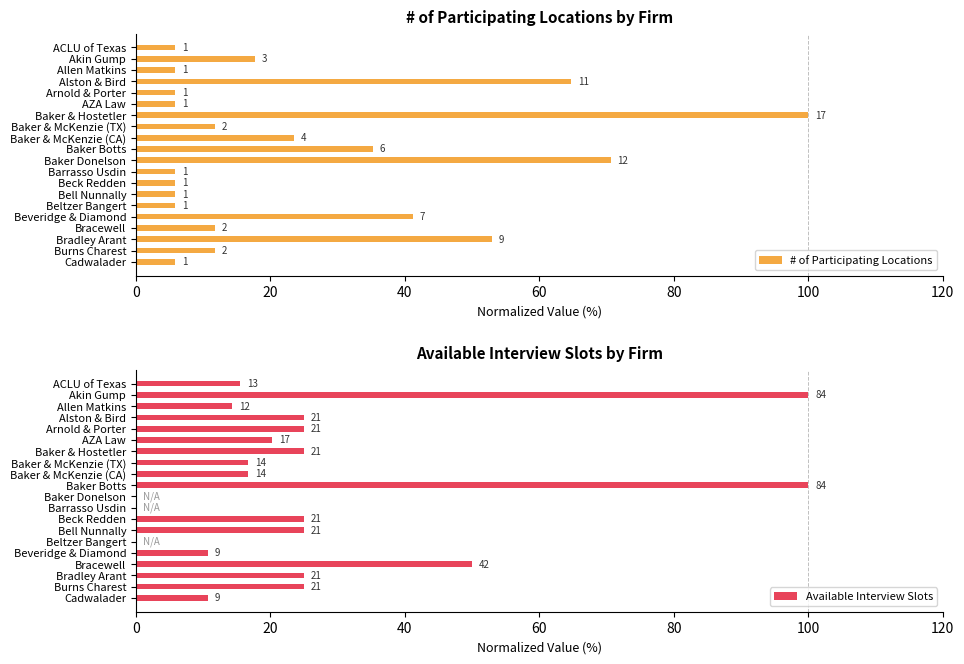

Is the value of # of Participating Locations at Baker & Hostetler greater than the value of Available Interview Slots at Bracewell?

Yes